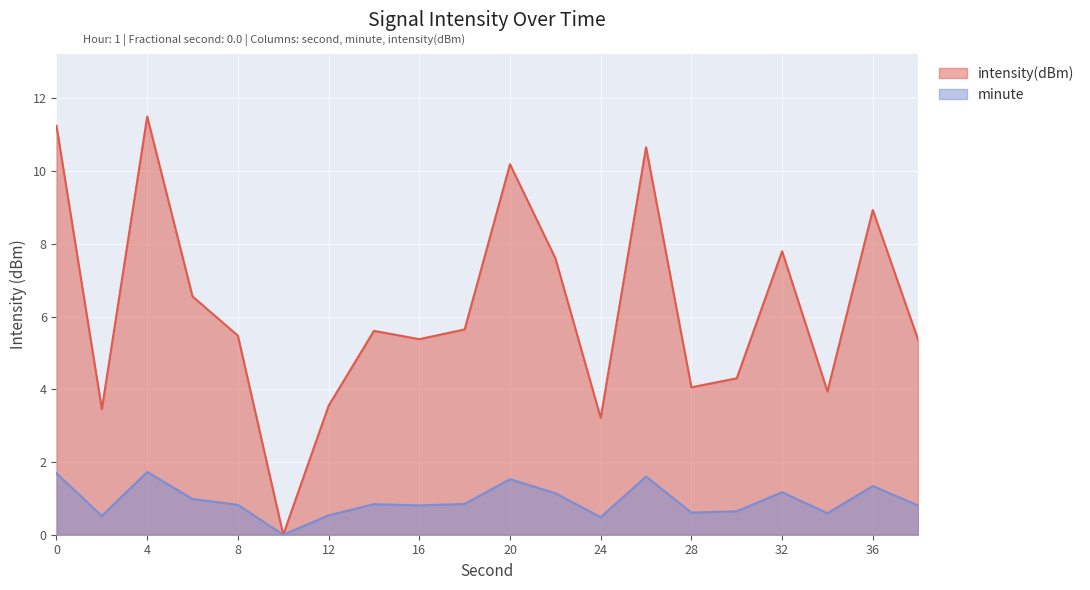

What is the change in value from 28 to 30?

+0.2